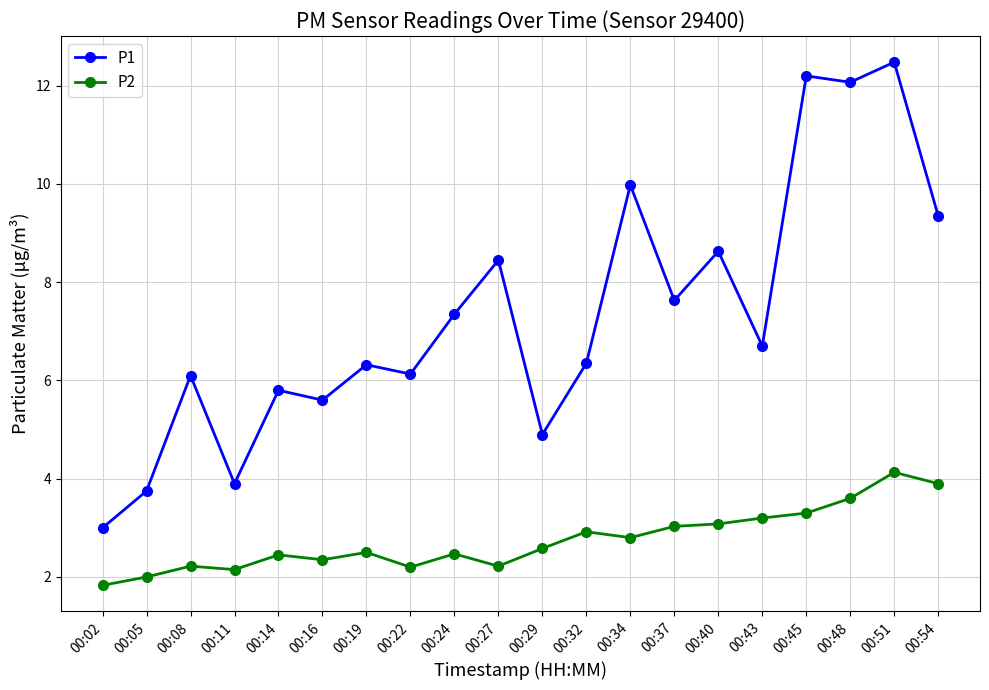

True or false: P2 has a value of 4.9 at 00:48.

False